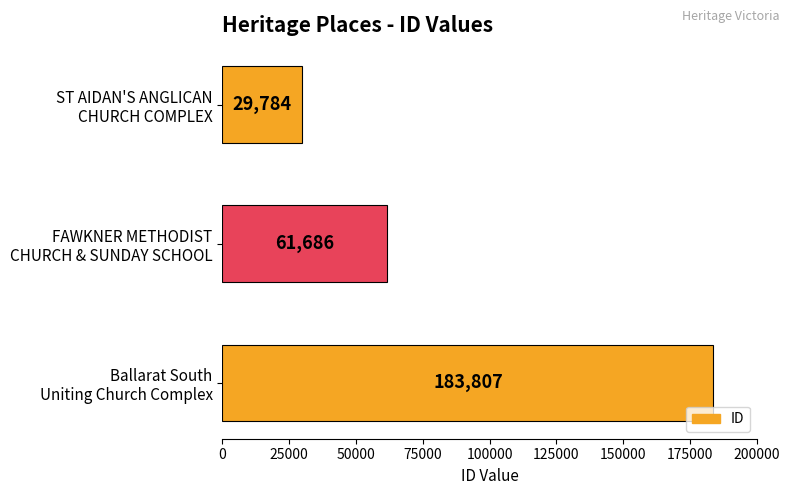

Rank the categories by value from highest to lowest.

Ballarat South
Uniting Church Complex, FAWKNER METHODIST
CHURCH & SUNDAY SCHOOL, ST AIDAN'S ANGLICAN
CHURCH COMPLEX